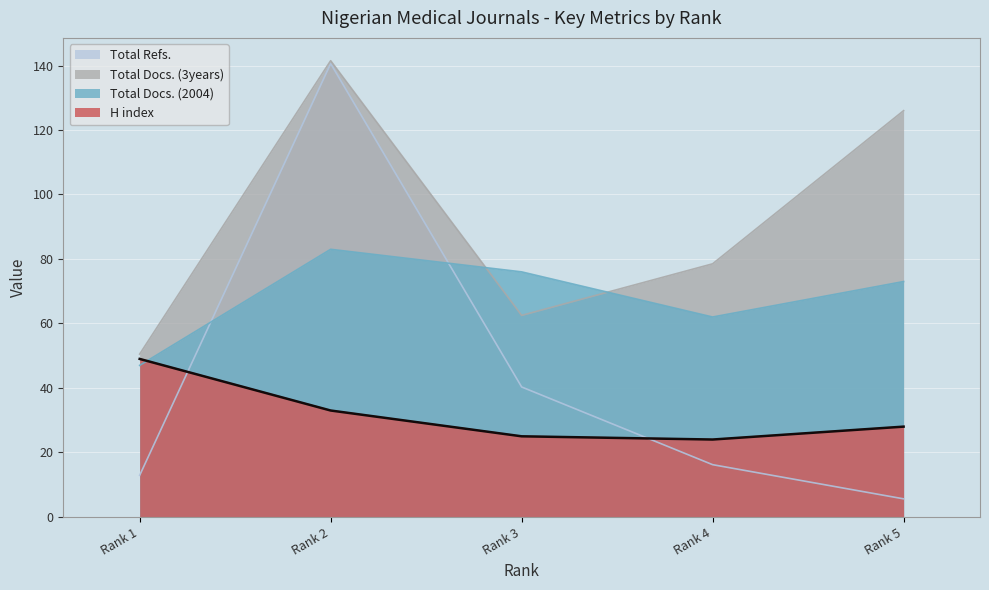

Which series has the largest total across all categories?

Total Docs. (3years)